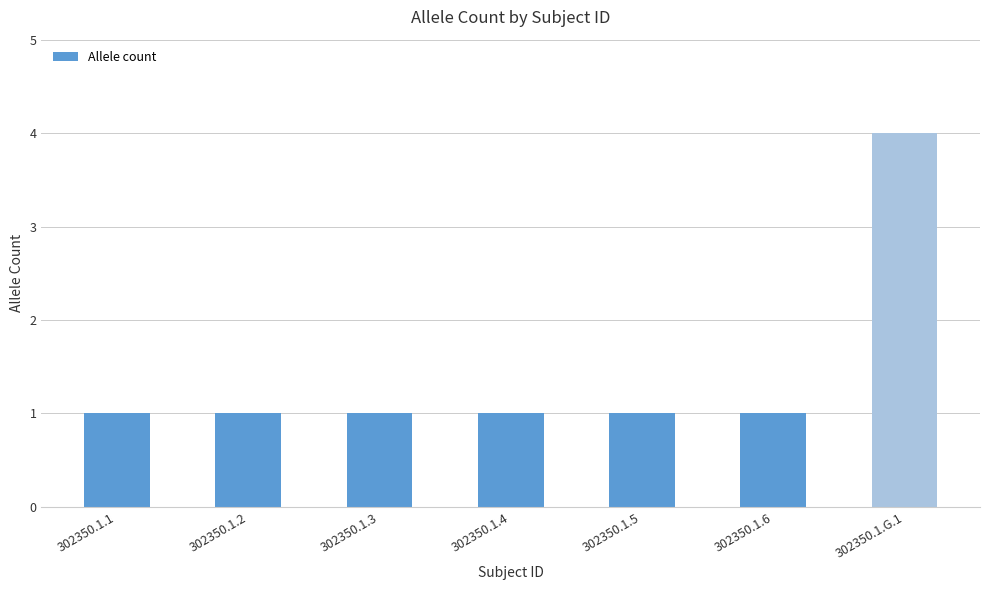

Is it true that the value at 302350.1.4 is 2?

False